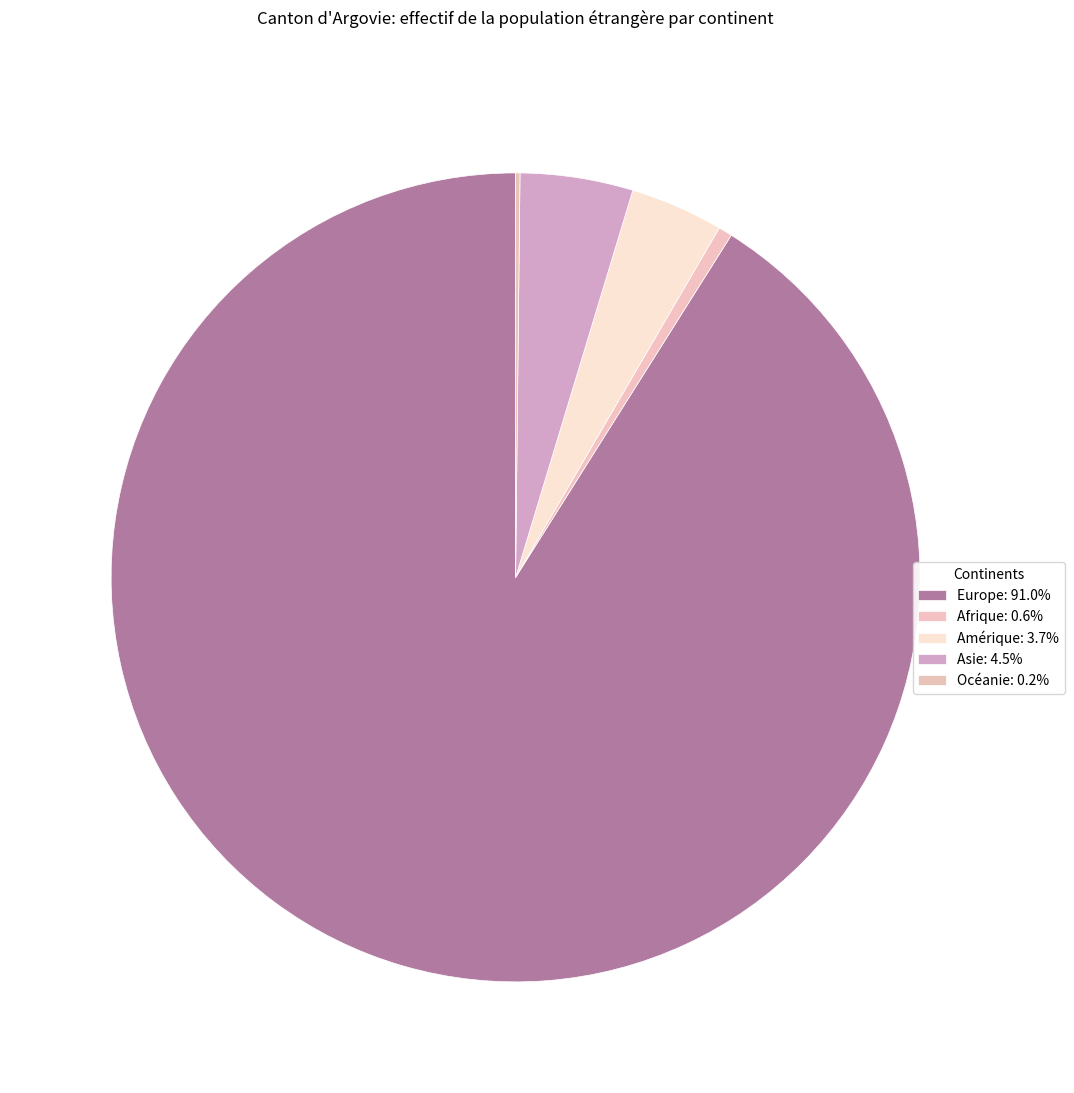

Which category has the biggest portion of the pie?

Europe